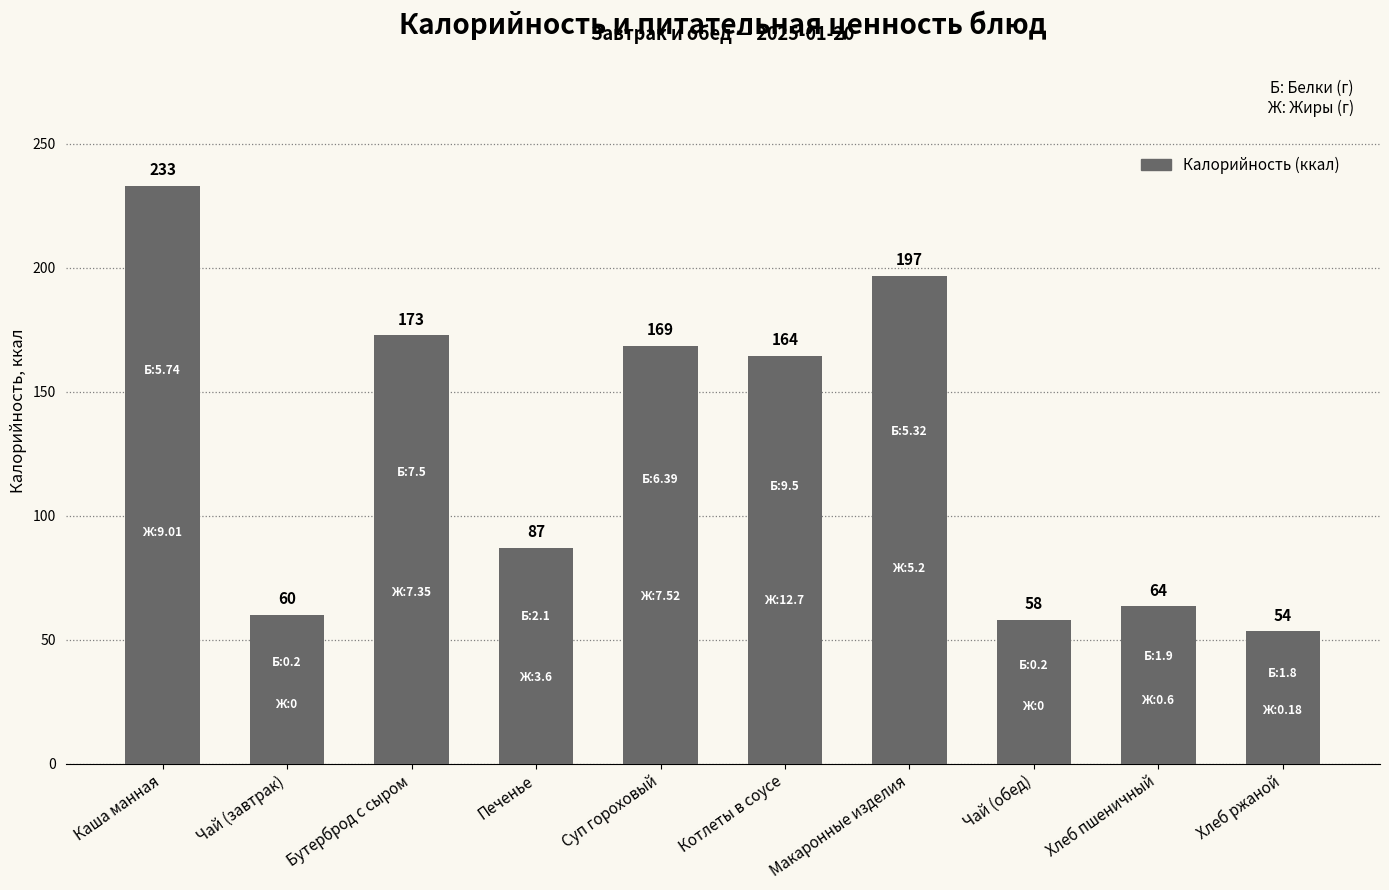

Between Каша манная and Печенье, which is larger?

Каша манная